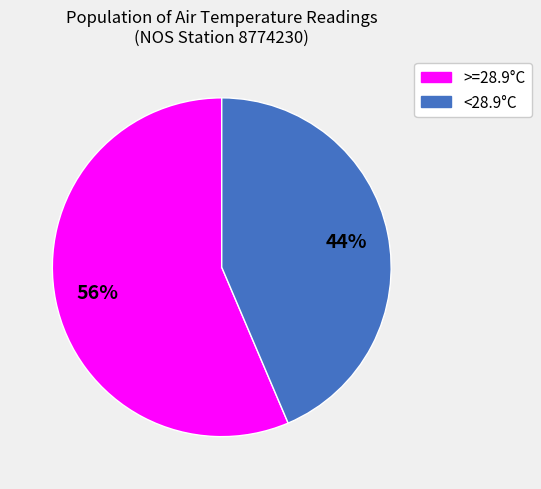

Count the number of slices in the pie.

2